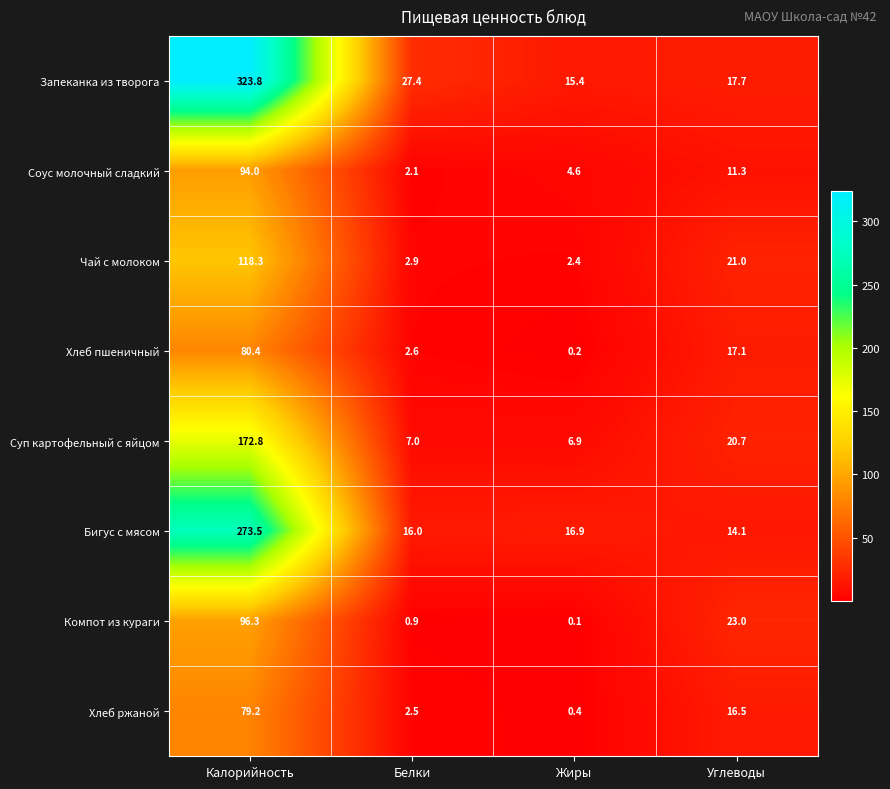

Where does the Соус молочный сладкий series first go above 11?

Калорийность